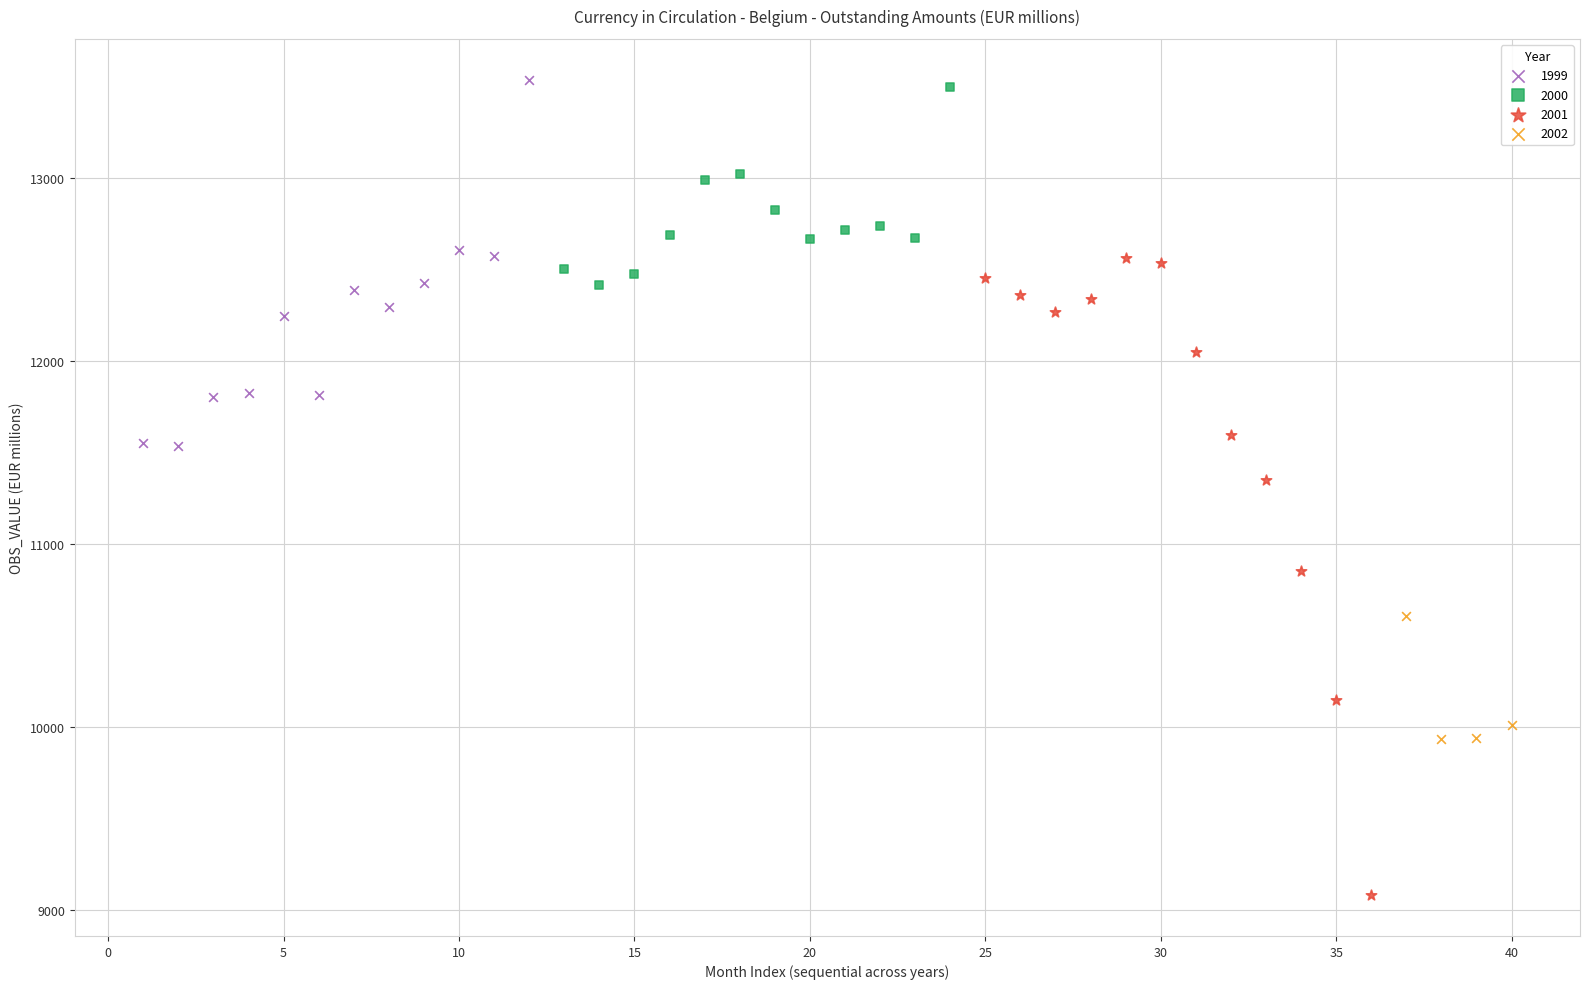

What are all the series names shown in the legend?

1999, 2000, 2001, 2002